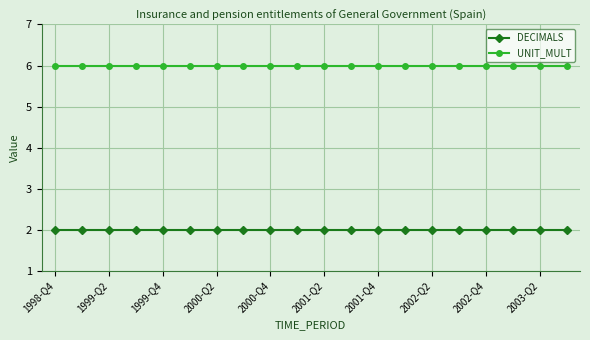

List the series in order of their overall mean, highest first.

UNIT_MULT, DECIMALS